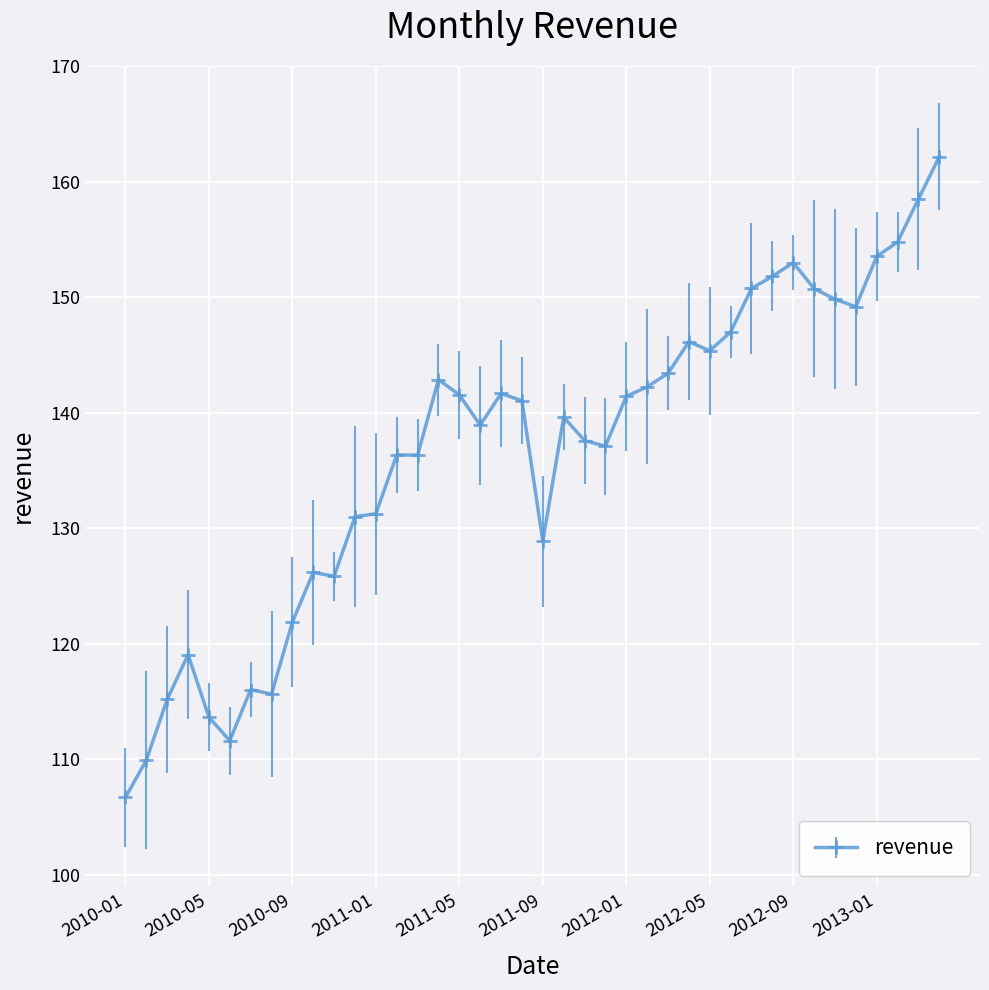

What is the maximum value shown in the chart?

162.2